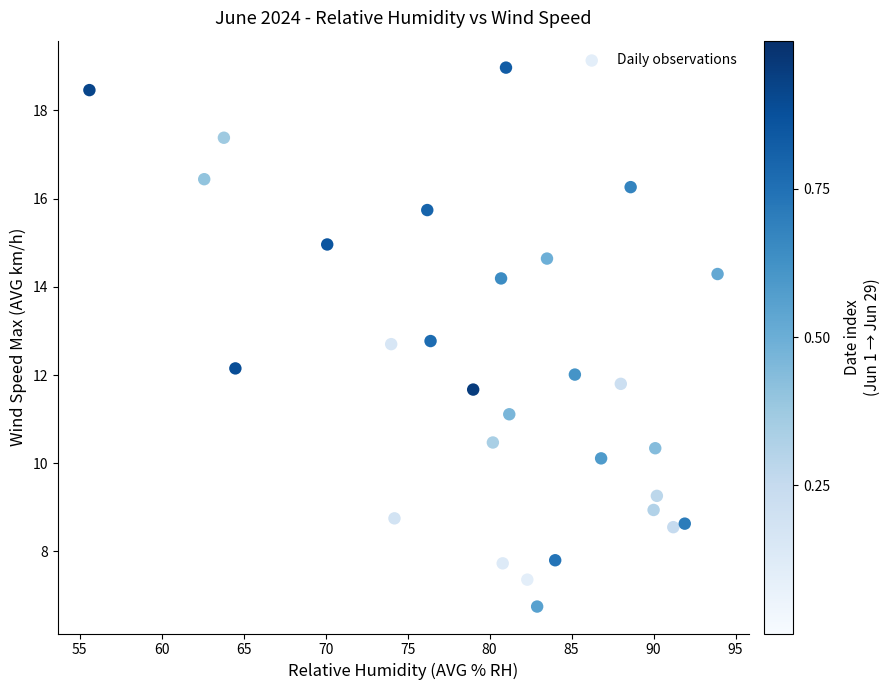

What is the range of X values (max minus min)?

38.3